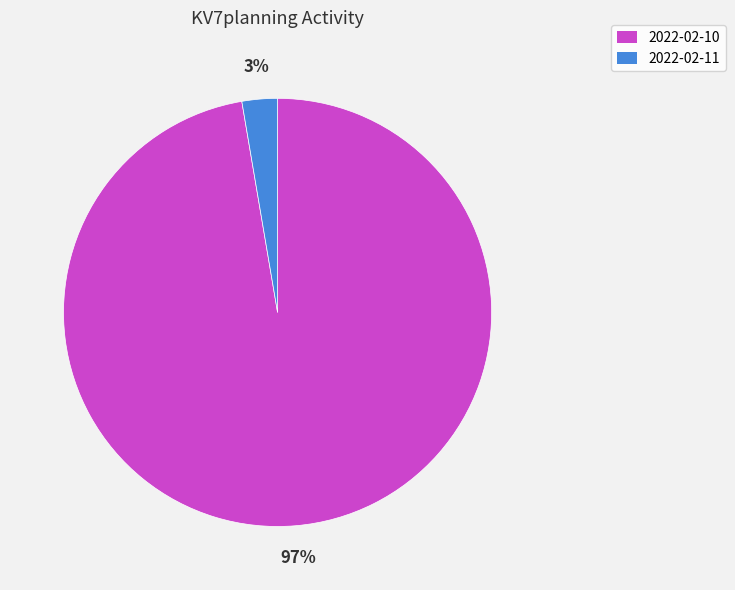

To the nearest percent, what portion does 2022-02-11 represent?

3%